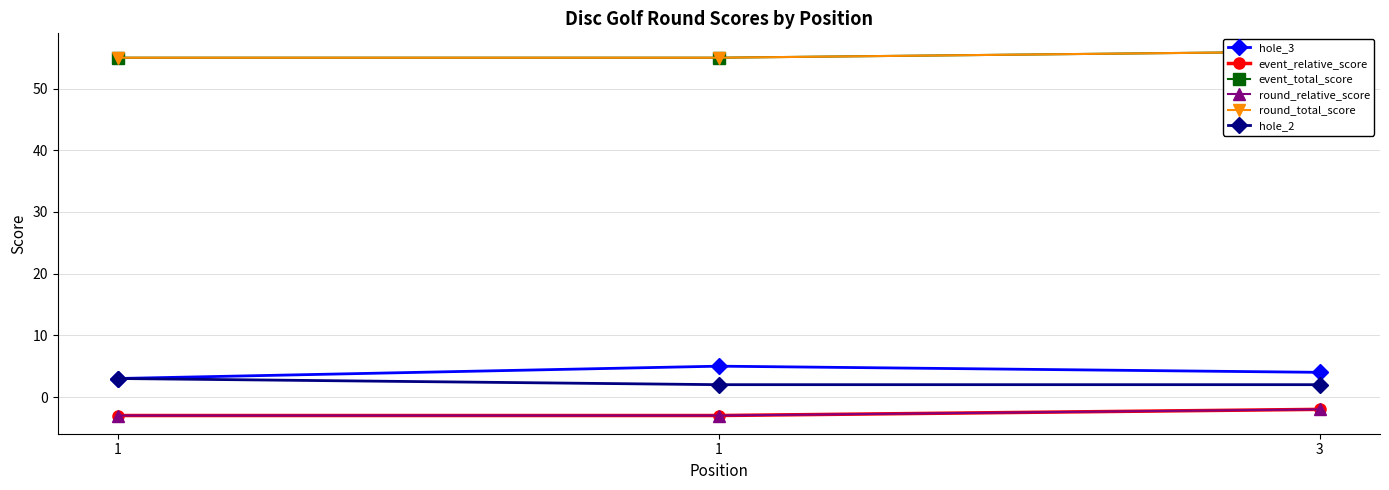

What are all the series names shown in the legend?

hole_3, event_relative_score, event_total_score, round_relative_score, round_total_score, hole_2